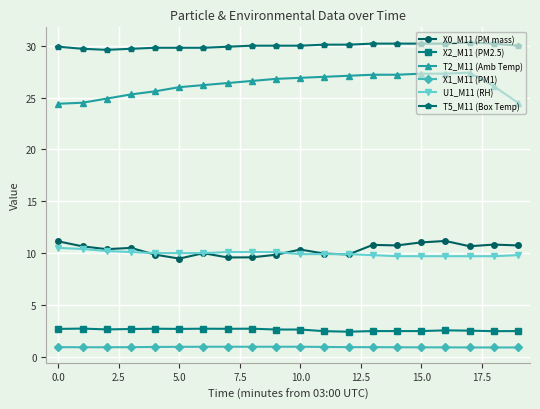

How many categories are shown in the chart?

20